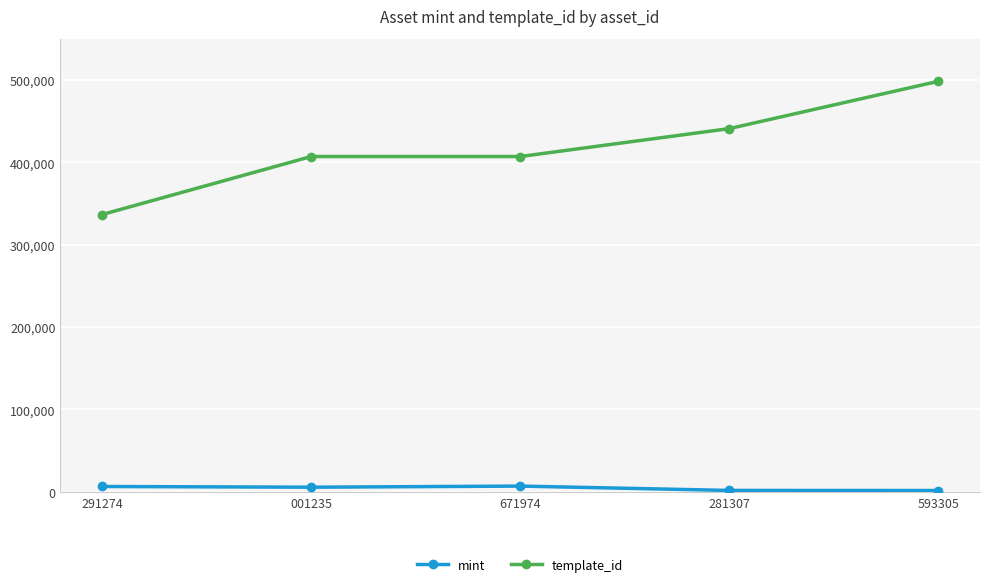

Which series has the widest spread of values?

template_id